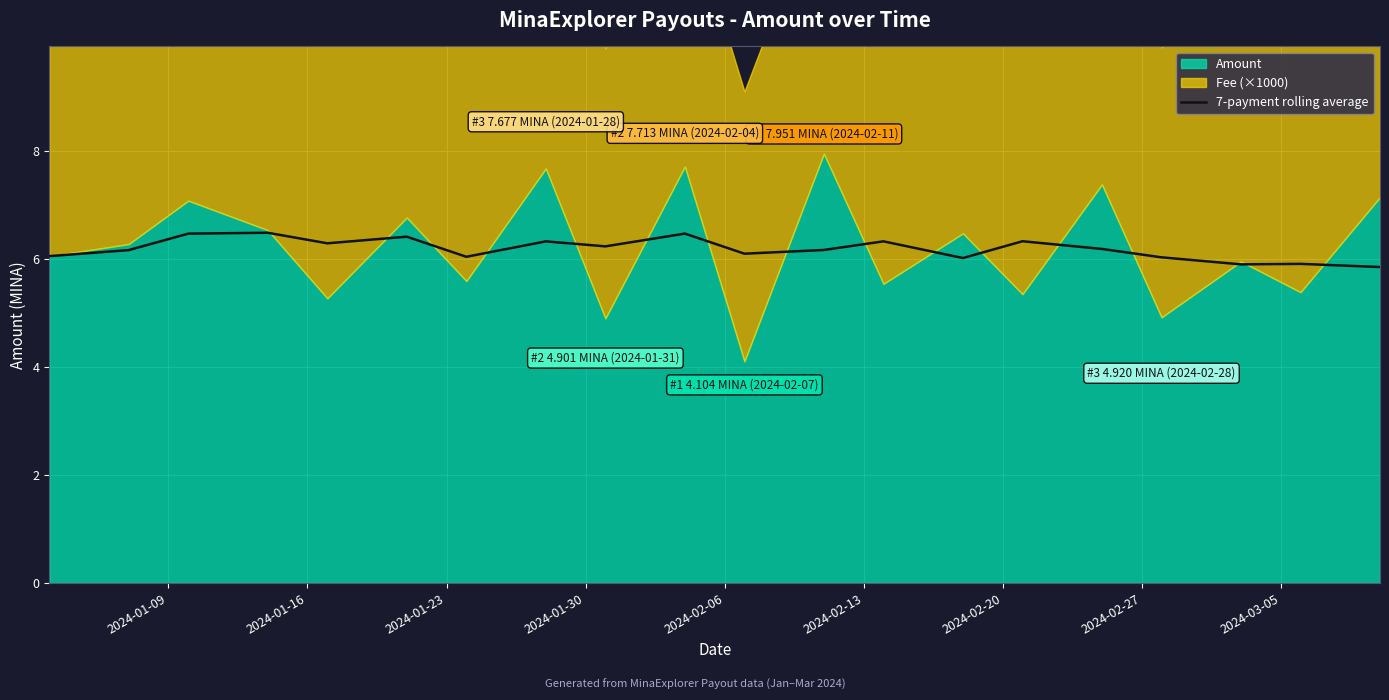

What is the lowest value of the 7-payment rolling average series?

5.9